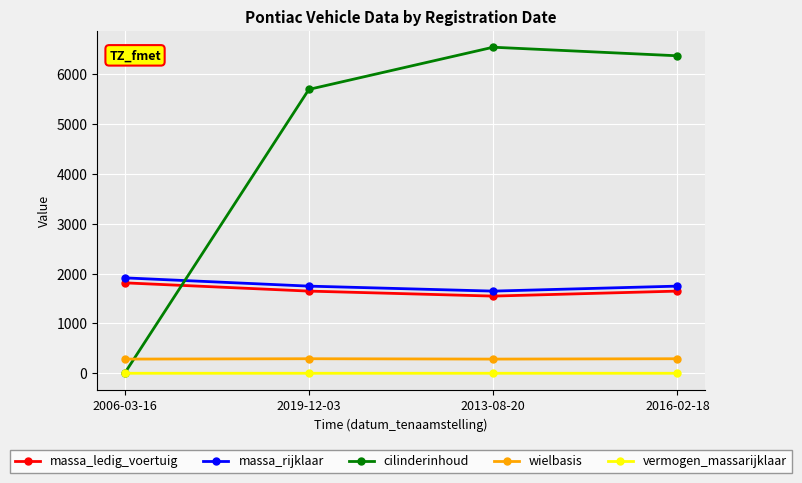

True or false: massa_rijklaar and vermogen_massarijklaar cross at least once.

False